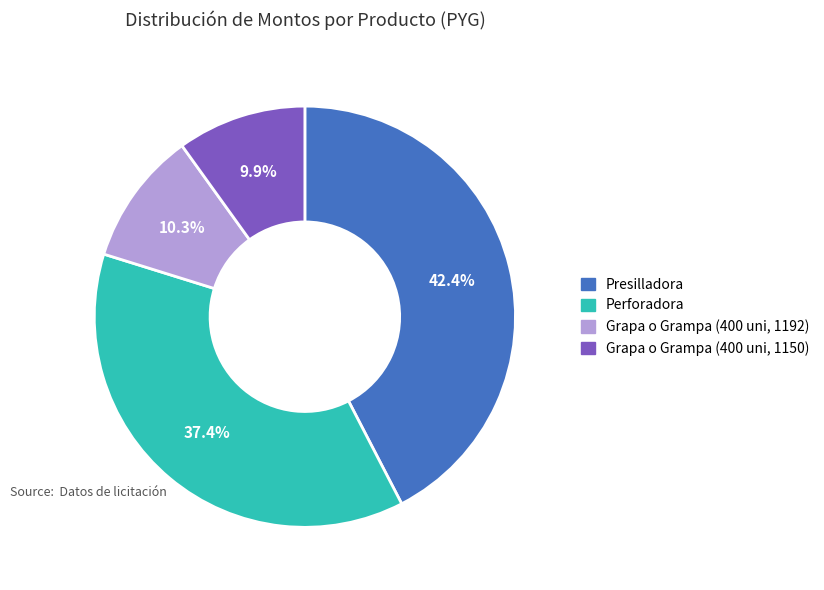

True or false: Grapa o Grampa (400 uni, 1192) accounts for 20% of the total.

False